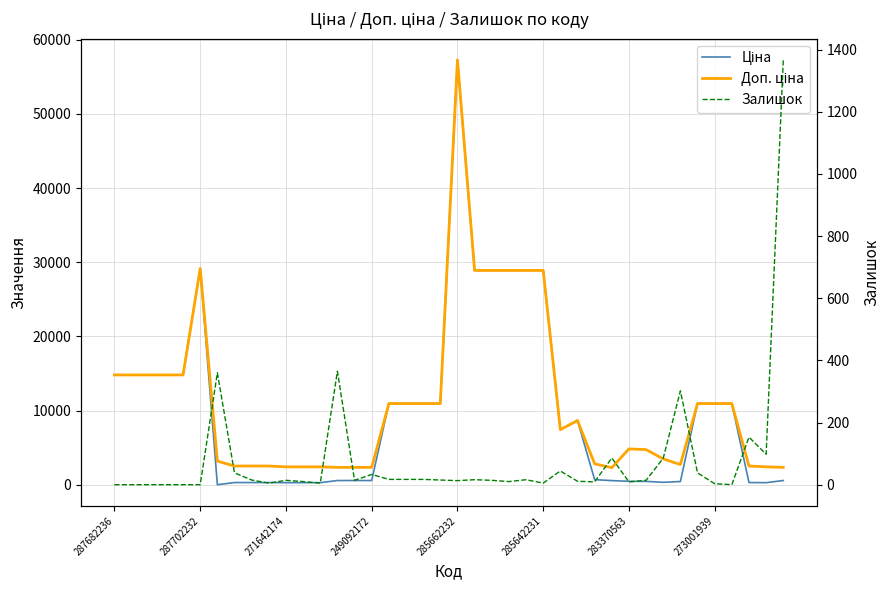

Rank the categories by Ціна value from lowest to highest.

283370563, 10, 11, 12, 38, 273001939, 8, 9, 37, 32, 33, 31, 30, 29, 13, 14, 15, 39, 28, 26, 27, 16, 17, 18, 19, 34, 35, 36, 287682236, 287702232, 271642174, 249092172, 285662232, 21, 22, 23, 24, 25, 285642231, 20